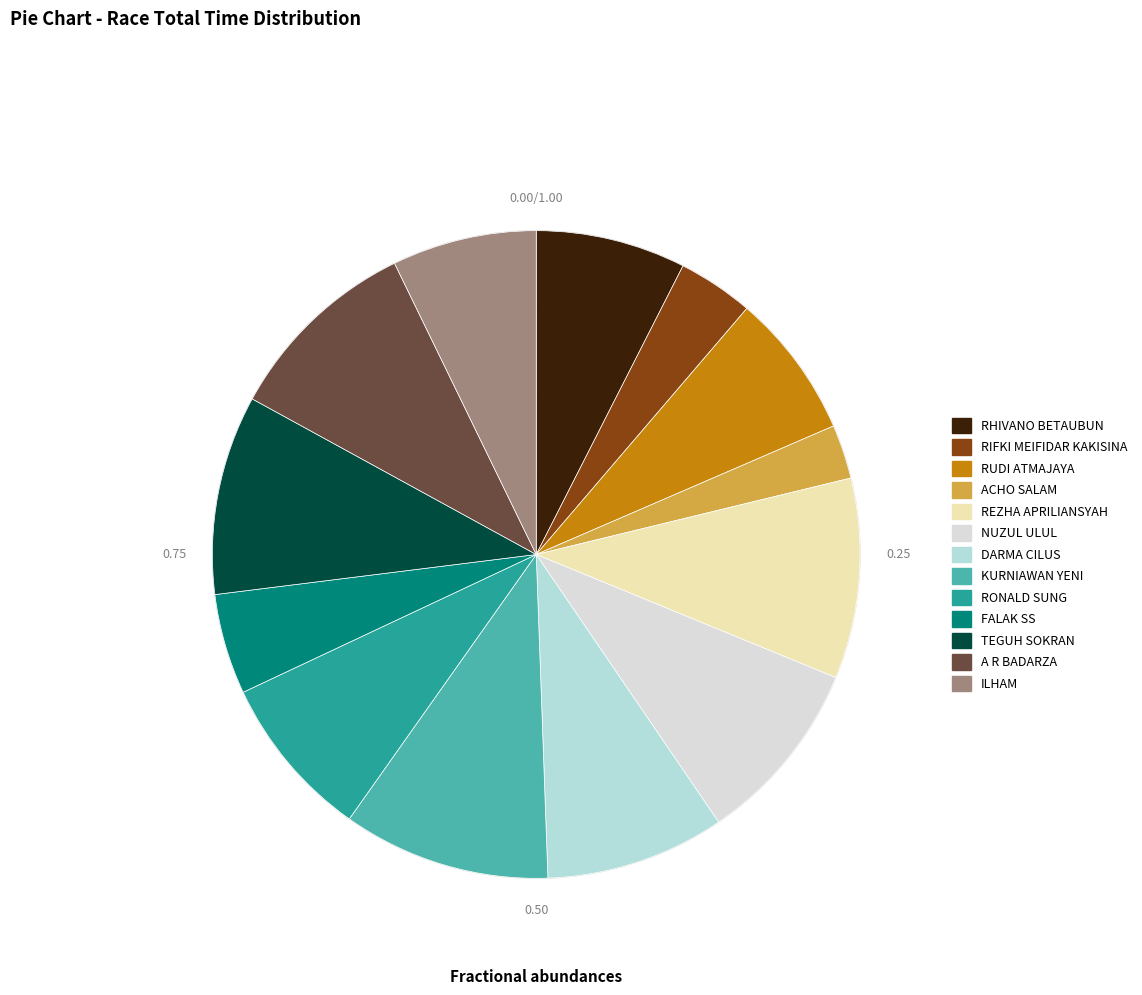

Which slice is the smallest?

ACHO SALAM